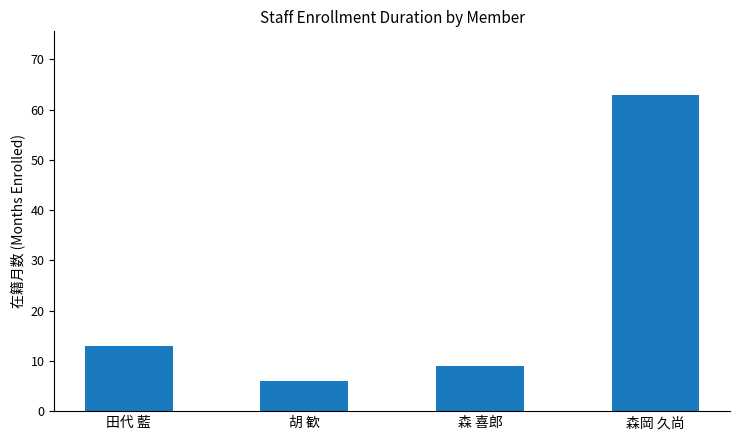

List the labels in order of value, largest first.

森岡 久尚, 田代 藍, 森 喜郎, 胡 歓